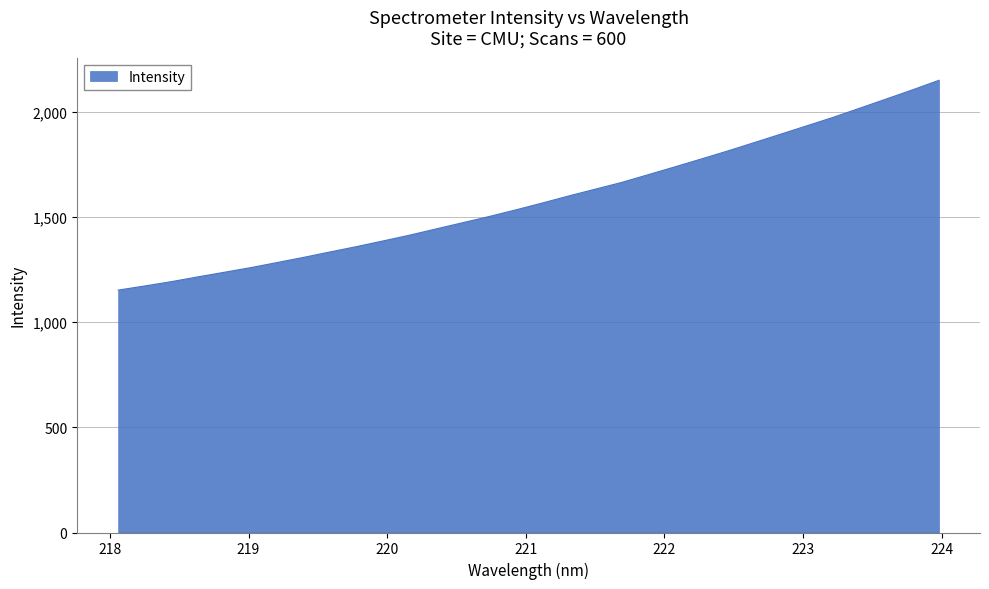

What is the difference between the maximum and minimum values?

996.7